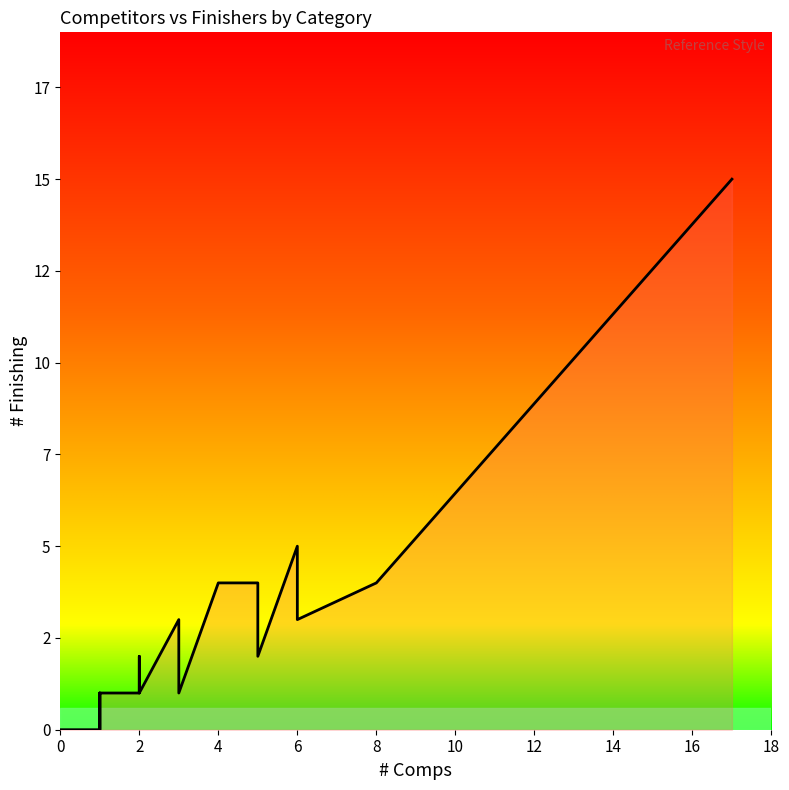

True or false: the data has more than 1 interior local peaks.

False